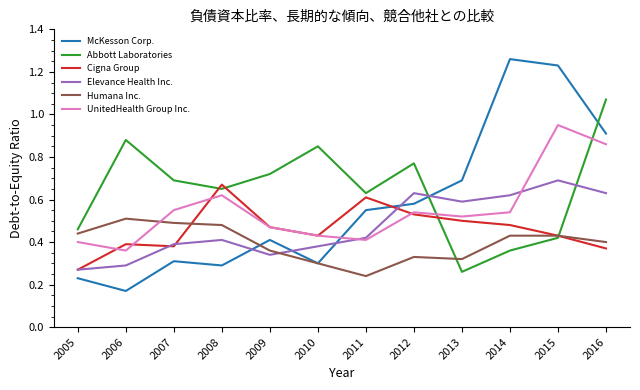

The Cigna Group series shows 1.0 at 2011. True or false?

False